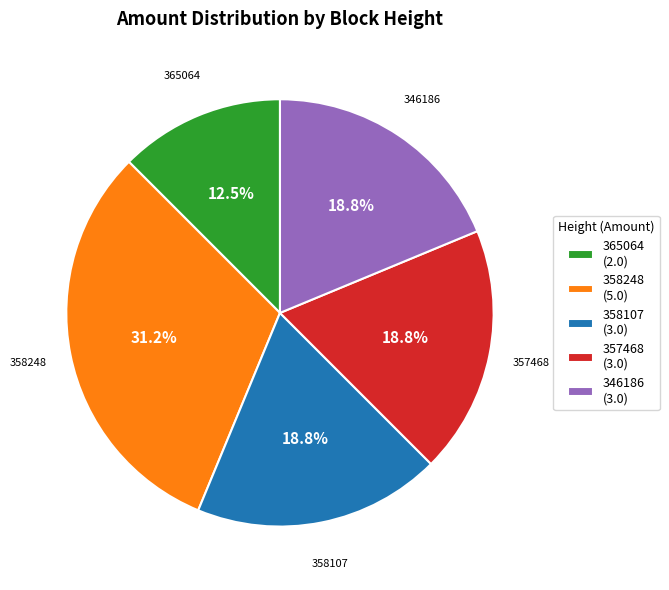

What is the ratio of the value at 365064 (2.0) to the value at 357468 (3.0)?

0.7